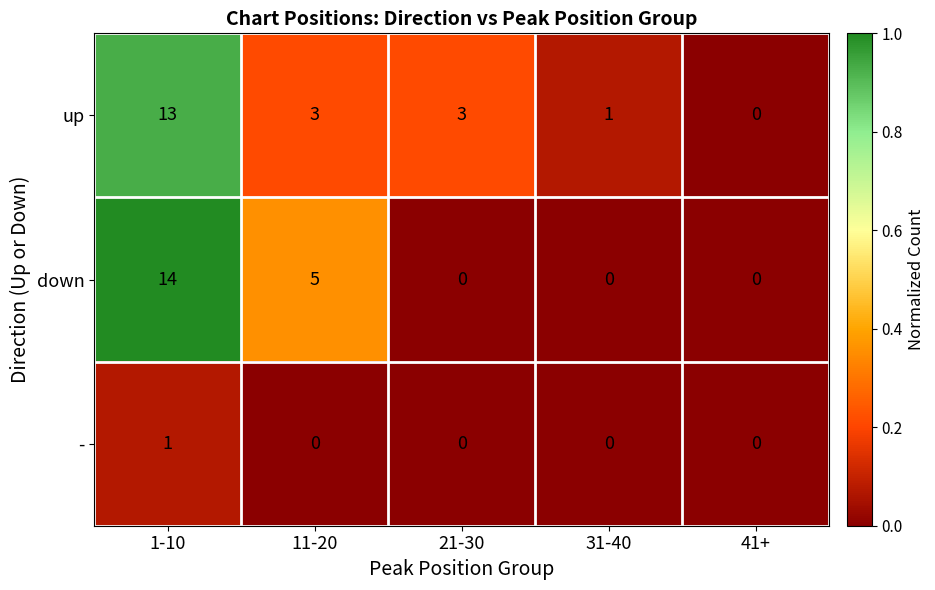

At which category does the chart reach its peak across all series?

1-10